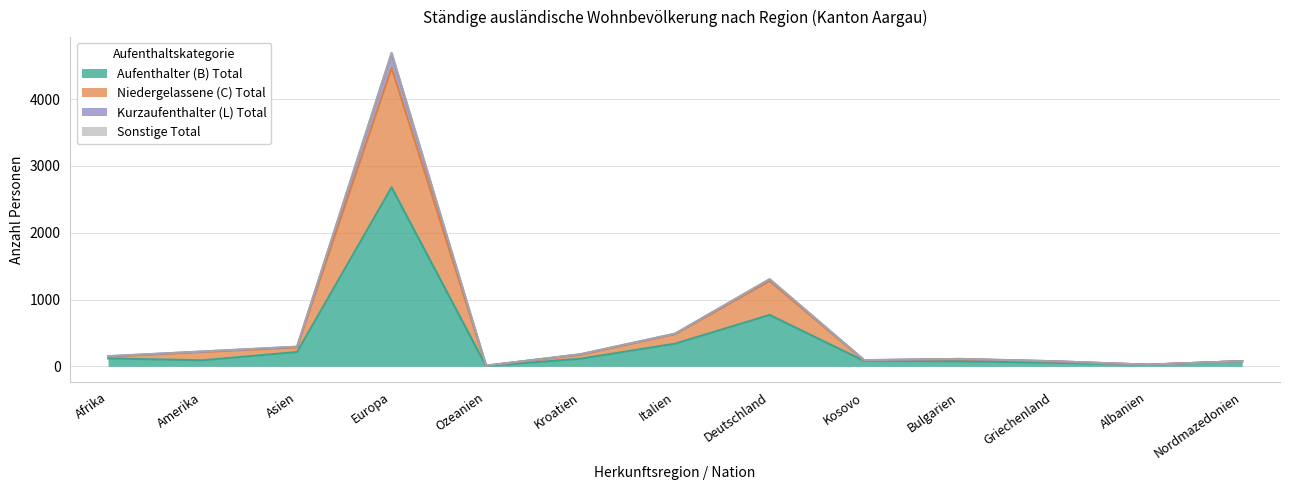

What are all the series names shown in the legend?

Aufenthalter (B) Total, Niedergelassene (C) Total, Kurzaufenthalter (L) Total, Sonstige Total